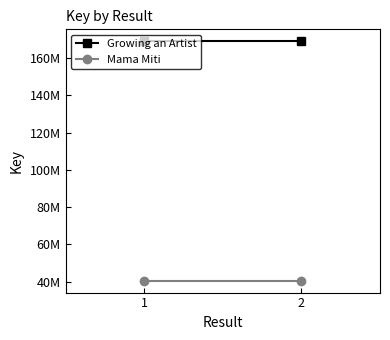

List the labels in order of Growing an Artist value, largest first.

1, 2